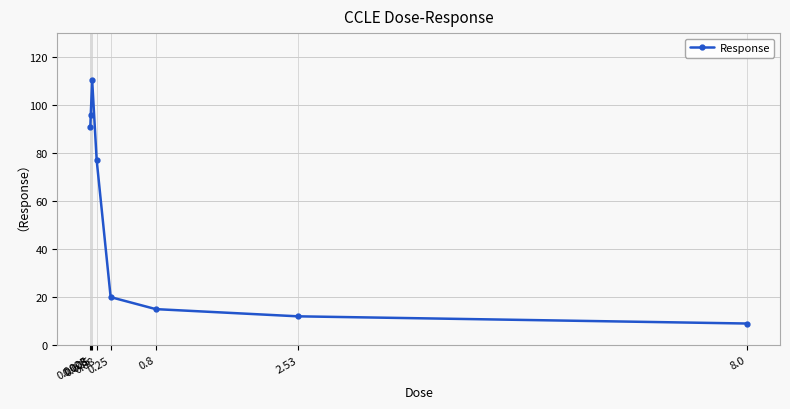

True or false: there are more than 2 points higher than both neighbors.

False